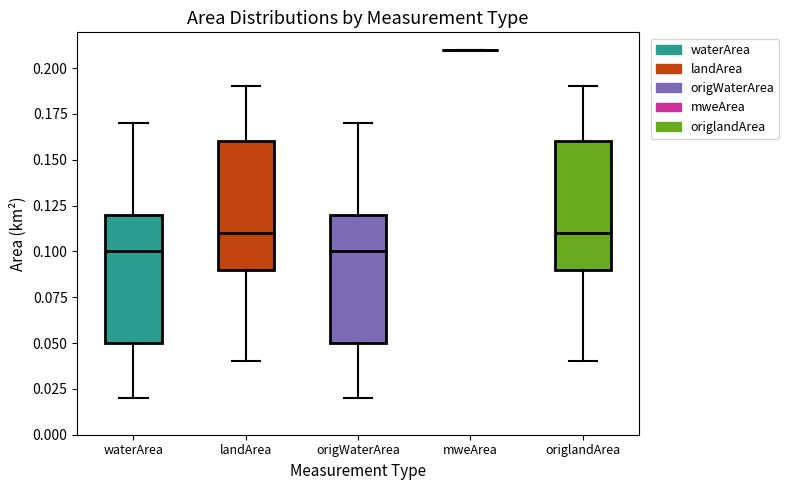

Where does the lower whisker of the box for landArea end on the y-axis? The values are not printed on the chart, so give them approximately, as read against the axis.

0.04